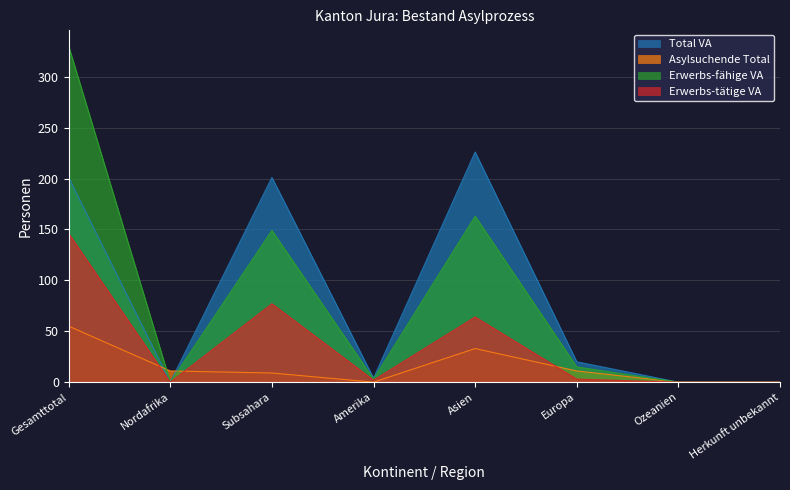

Reading right to left, what are all the values shown in this chart?

Total VA: 0	0	20	226	4	201	0	201
Asylsuchende Total: 0	0	11	33	0	9	11	55
Erwerbs-fähige VA: 0	0	15	163	3	149	0	330
Erwerbs-tätige VA: 0	0	3	64	2	77	0	146